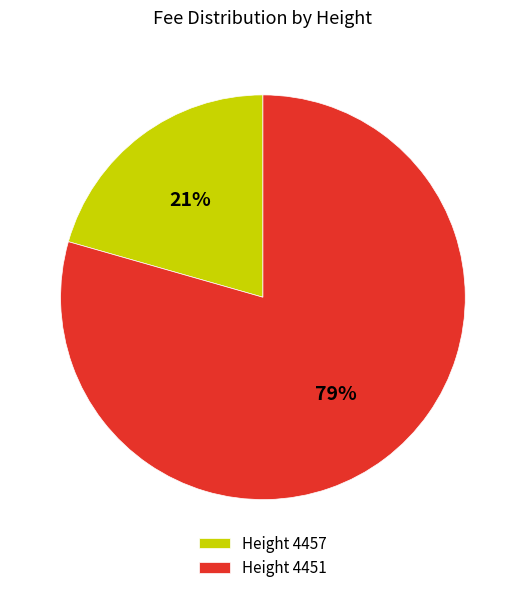

Does any single category account for the majority?

Yes